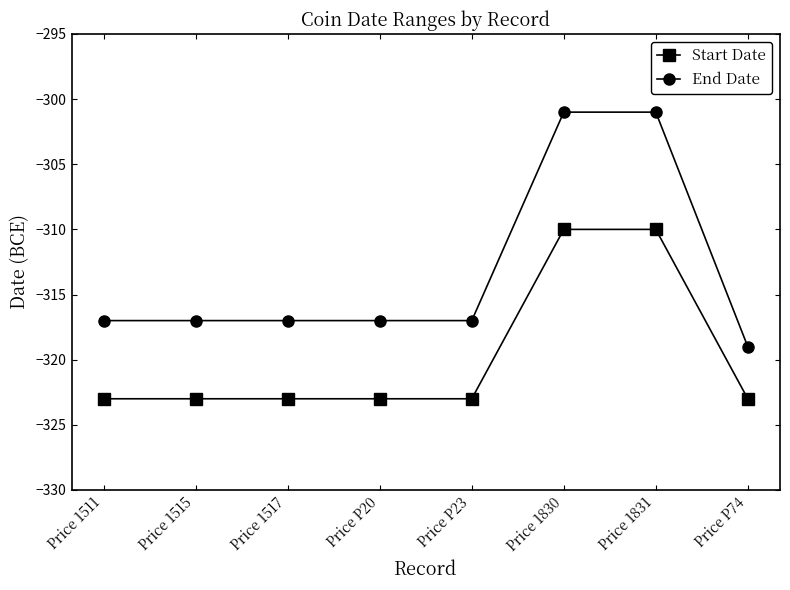

Rank the series at Price P23 from lowest to highest value.

Start Date, End Date